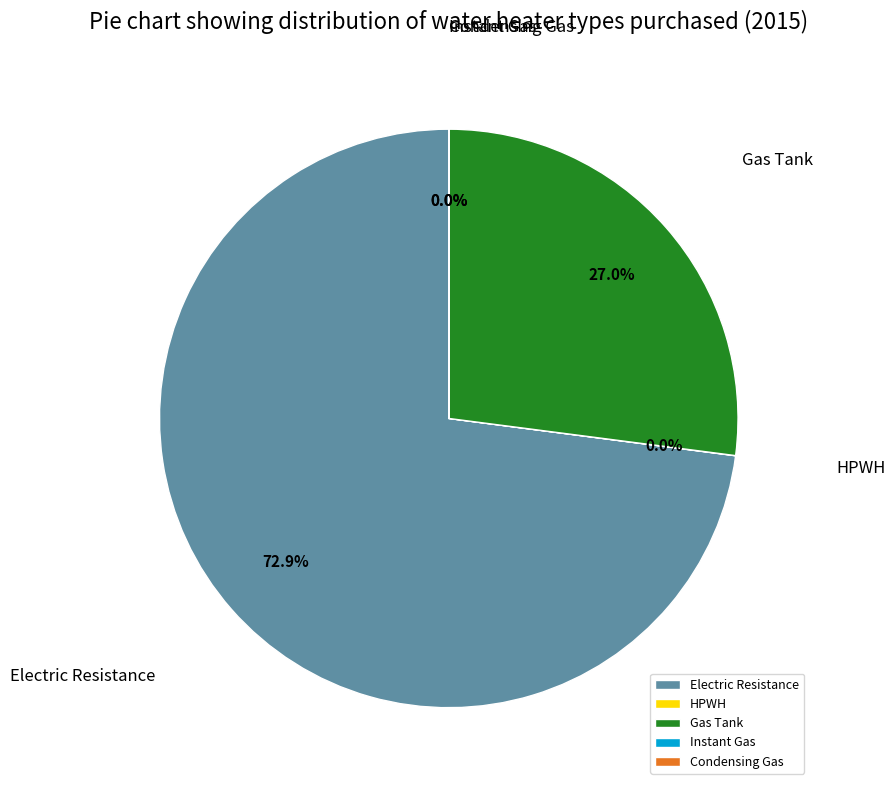

Which slice is the largest?

Electric Resistance